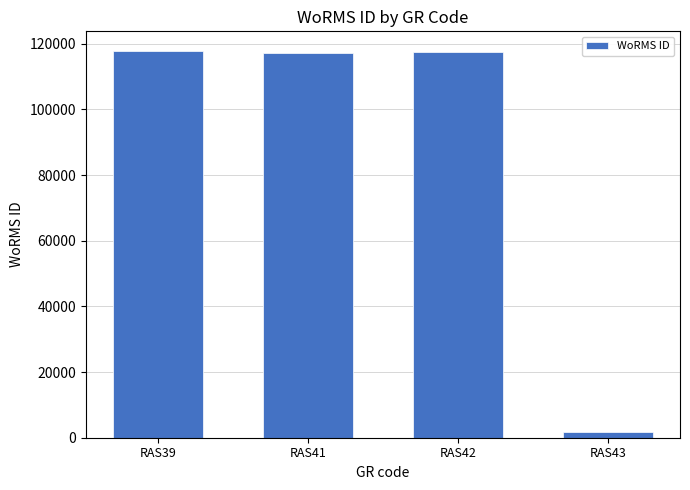

What is the value of the 3rd bar from the left?

117388